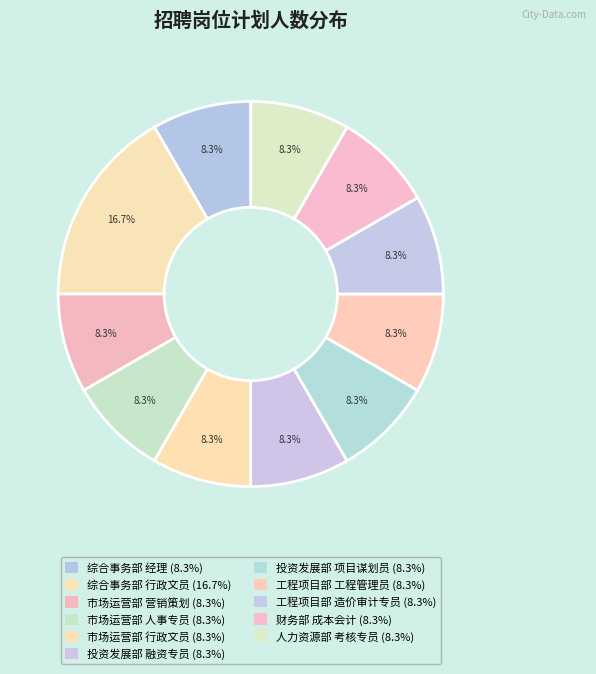

How many slices are in this pie chart?

11